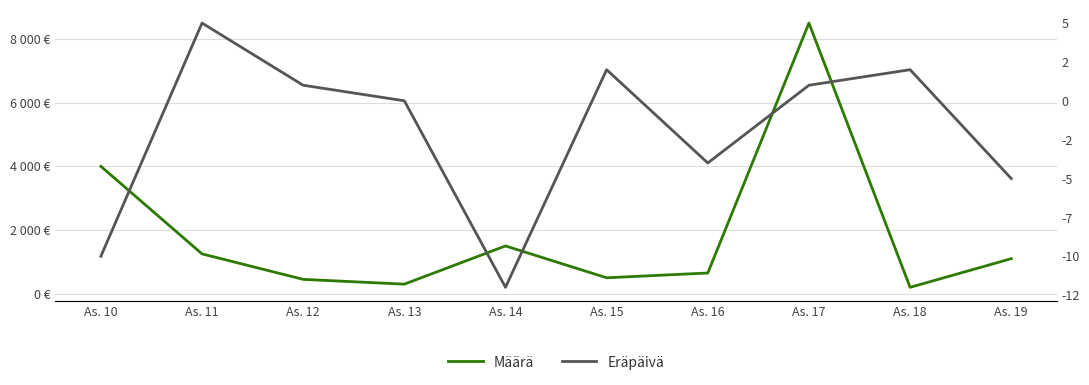

Is the value of Eräpäivä at As. 18 greater than the value of Määrä at As. 16?

No